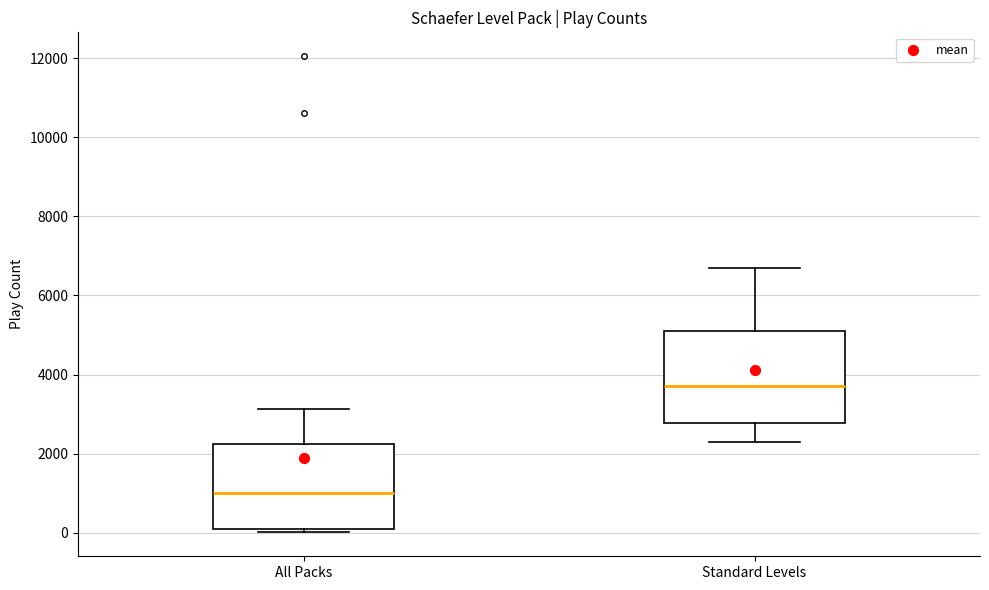

Where is the upper edge of the box for Standard Levels on the y-axis? The values are not printed on the chart, so give them approximately, as read against the axis.

5000